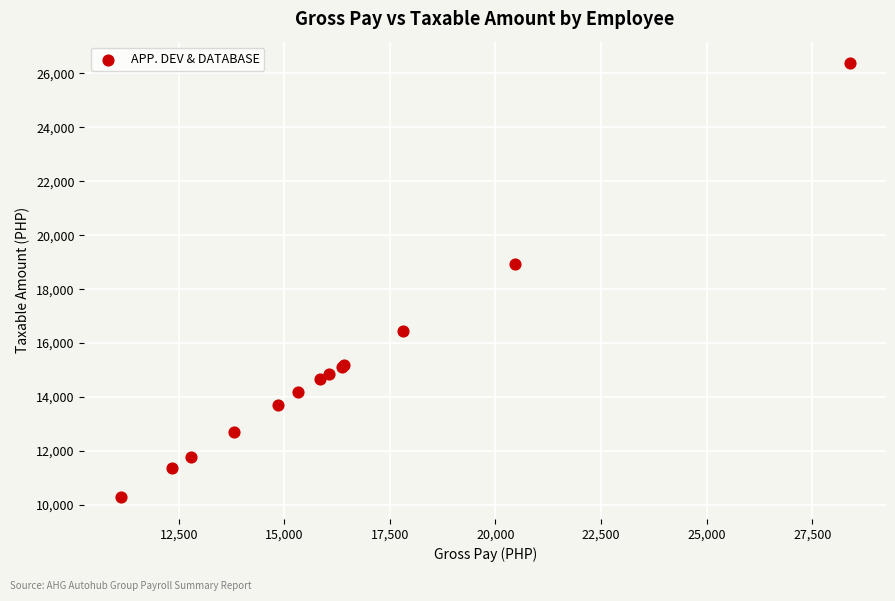

What Y value in the scatter plot is closest to 18327?

18937.6